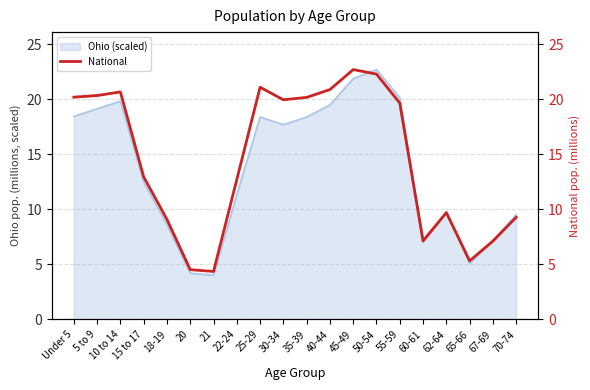

What is the average value?

14.5